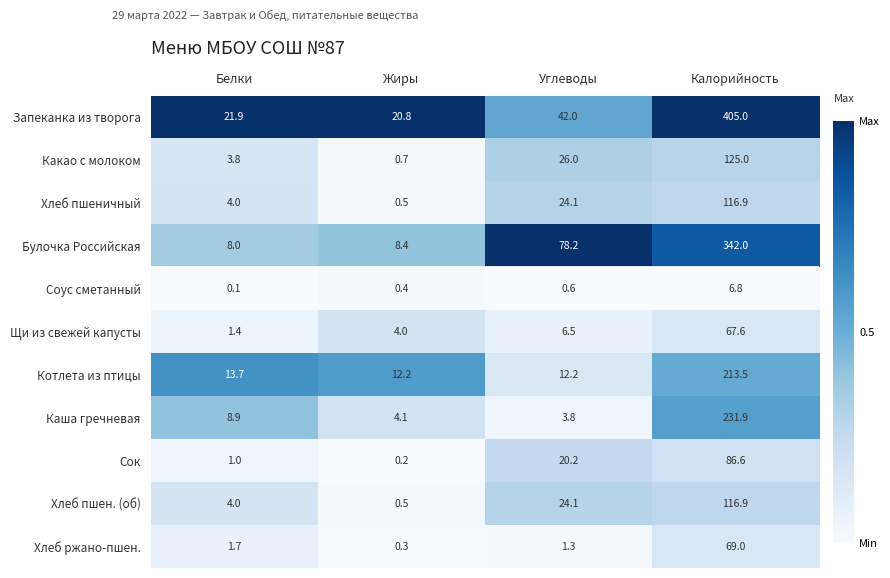

Which series has the largest range (max minus min)?

Запеканка из творога